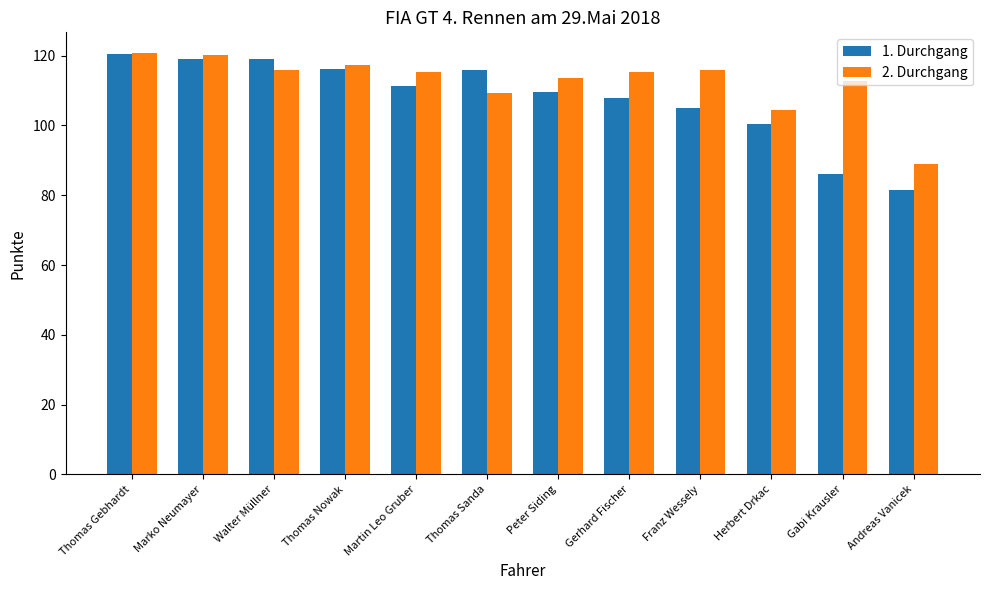

What is the label of the 8th bar from the right?

Martin Leo Gruber